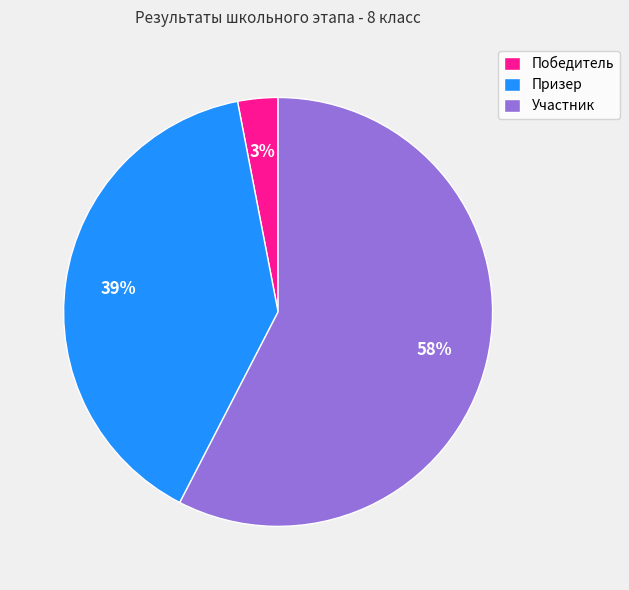

Is it true that Призер is 51% of the pie?

False